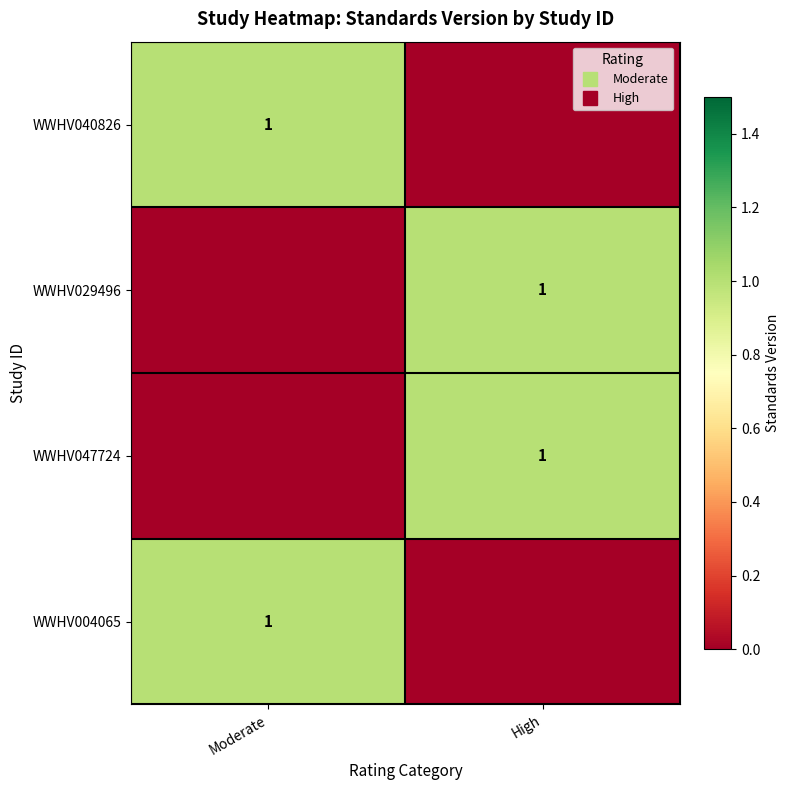

Is the value of WWHV047724 at Moderate greater than the value of WWHV029496 at High?

No